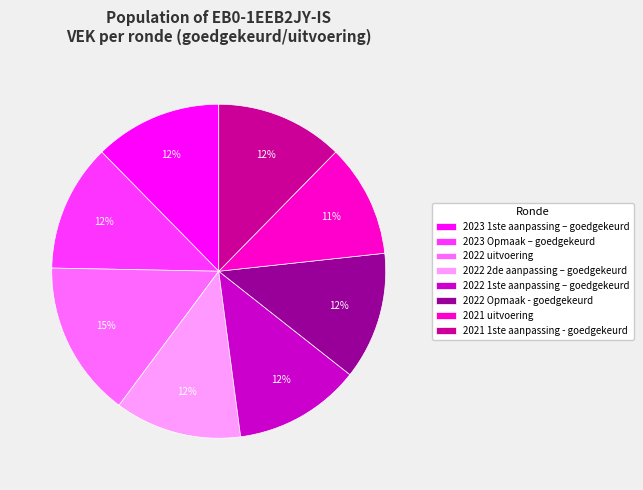

To the nearest percent, what is the average slice percentage?

12%